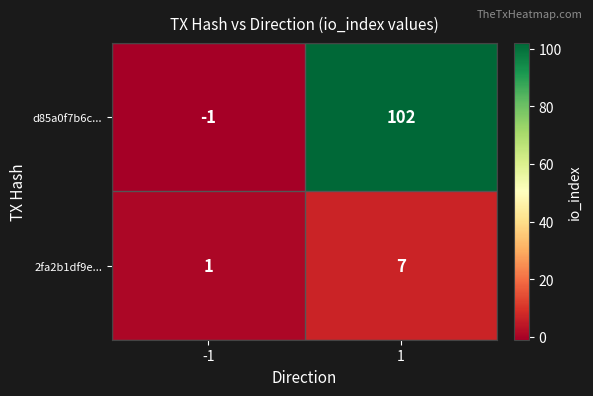

Count the number of data series in this chart.

2